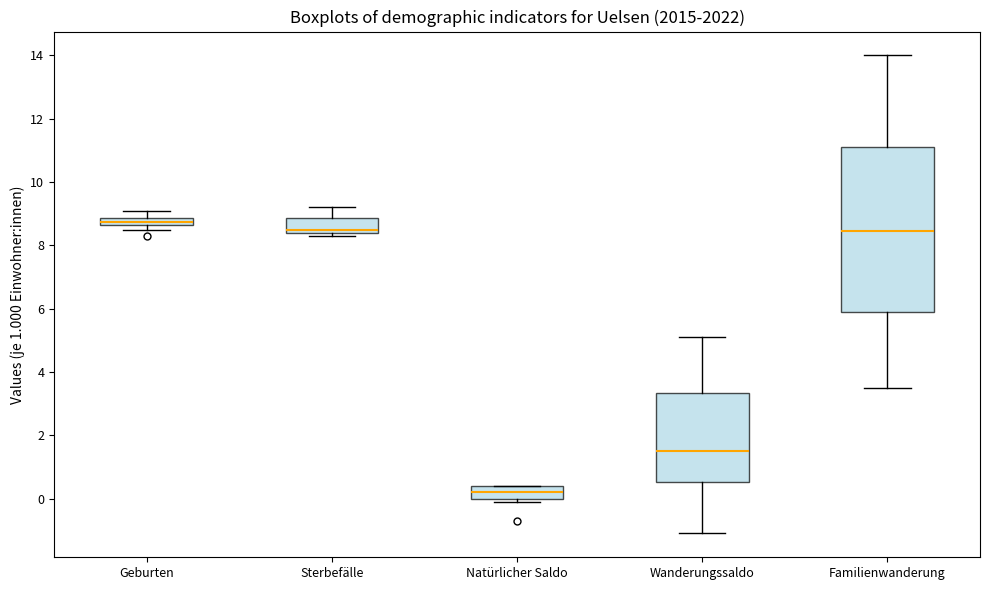

Comparing the boxes themselves (not the whiskers), which one is the tallest?

Familienwanderung